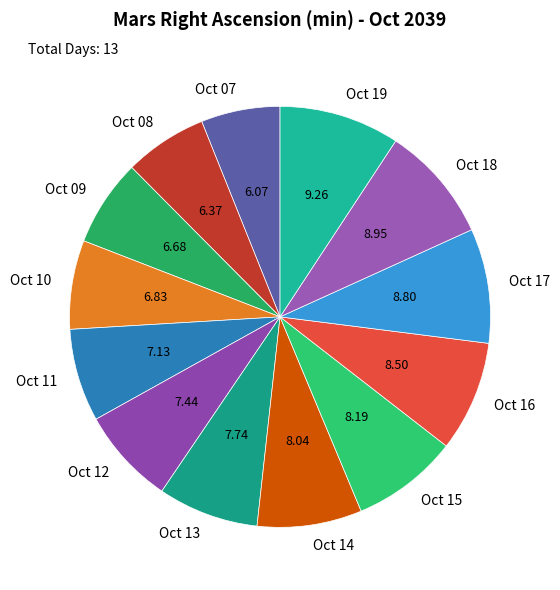

Combined, do Oct 15 and Oct 18 account for over 50%?

No